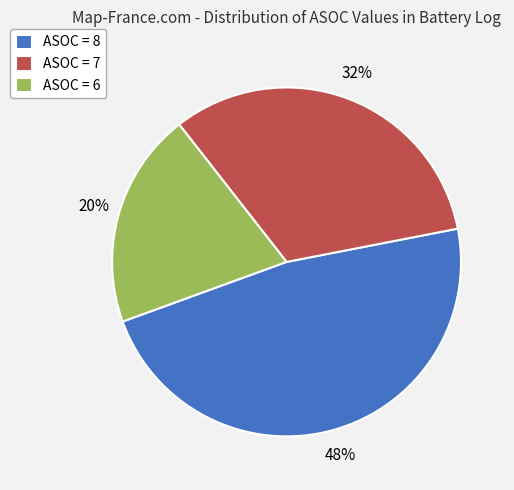

Rank the categories by value from lowest to highest.

ASOC = 6, ASOC = 7, ASOC = 8